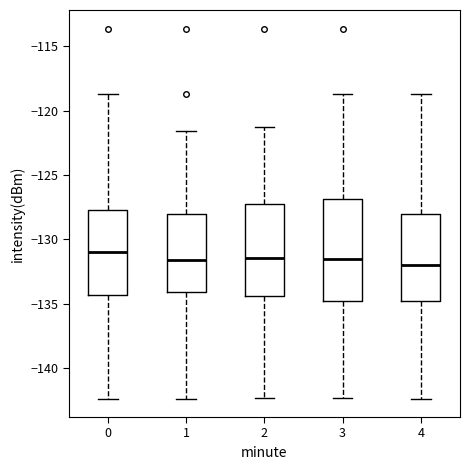

Comparing the boxes themselves (not the whiskers), which one is the tallest?

3